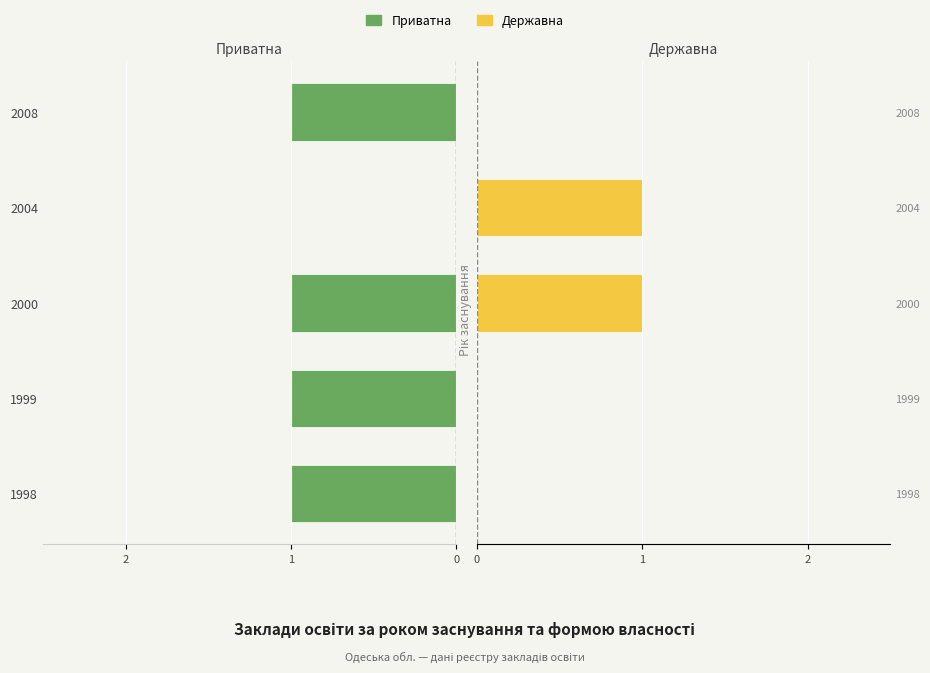

Are the bars grouped side by side (vs. stacked)?

Yes